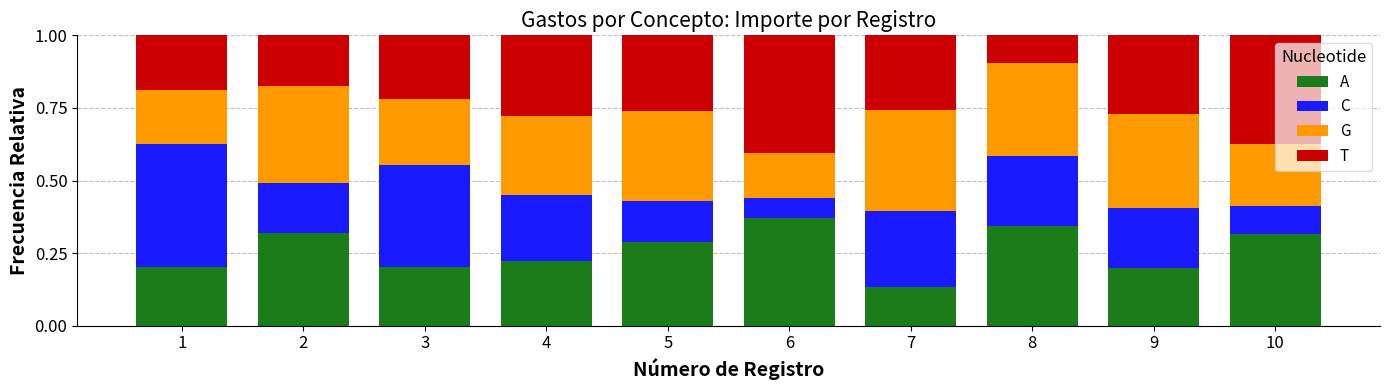

At how many categories does at least one series exceed 0?

10